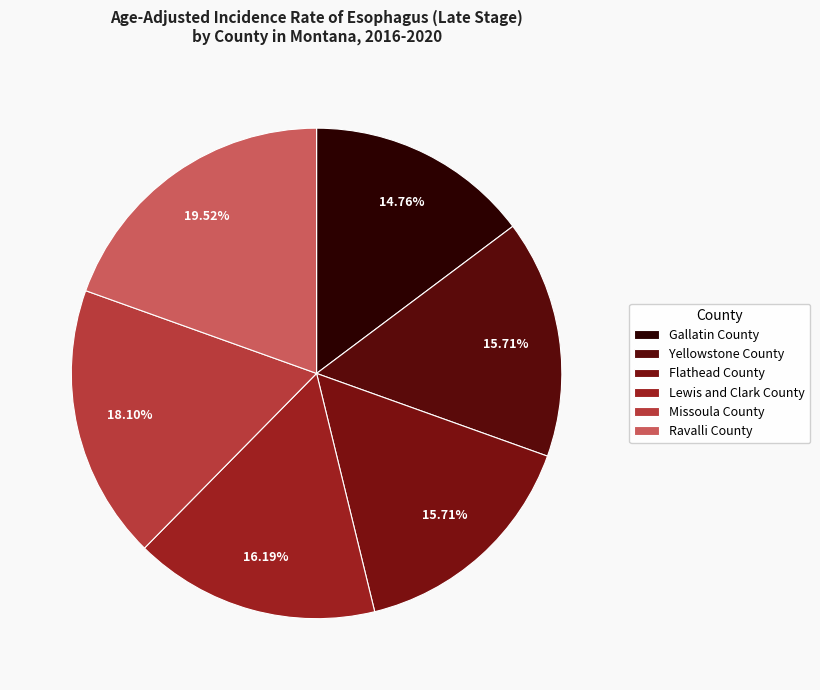

Does any single category account for the majority?

No